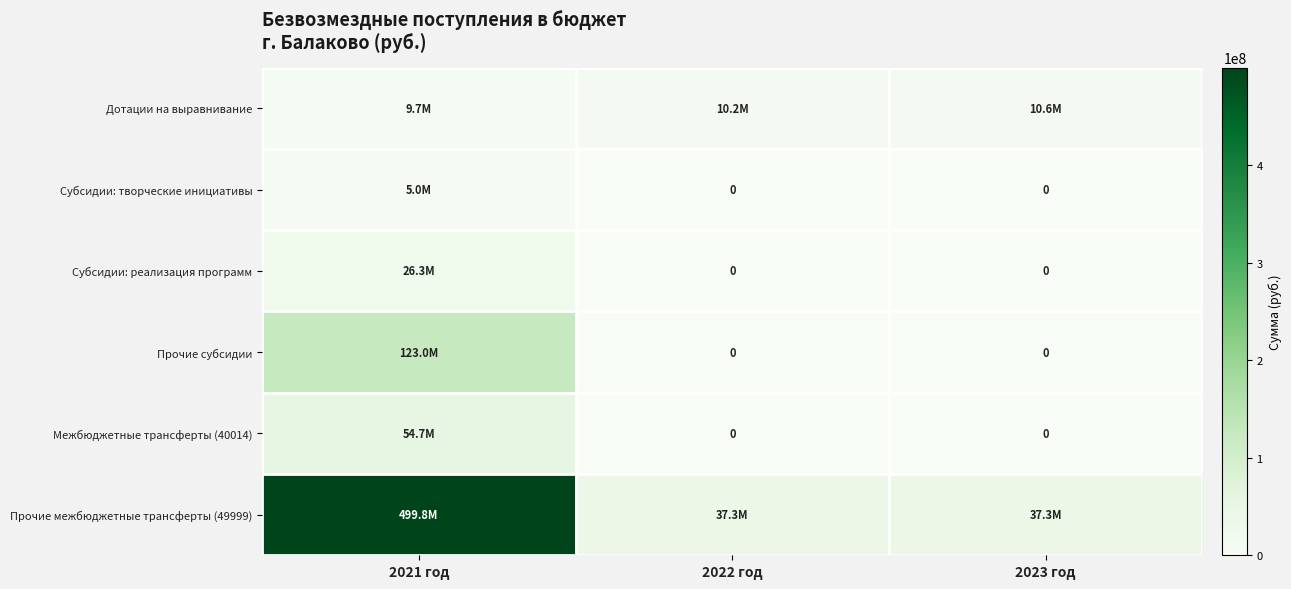

The value of Межбюджетные трансферты (40014) at 2023 год is 0. True or false?

True